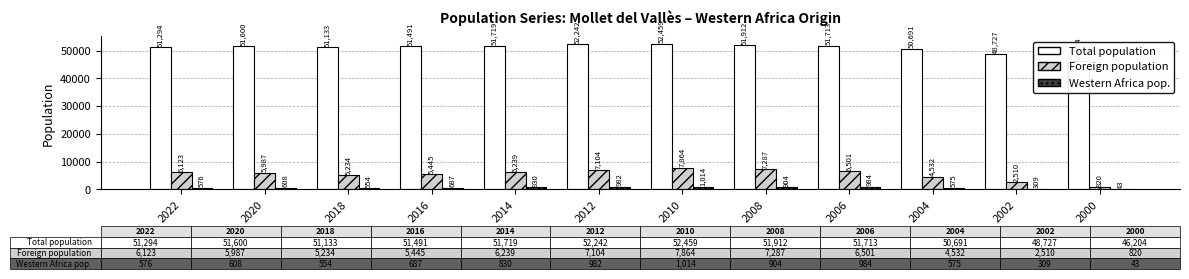

What is the difference between the Western Africa pop. values at 2010 and 2006?

30